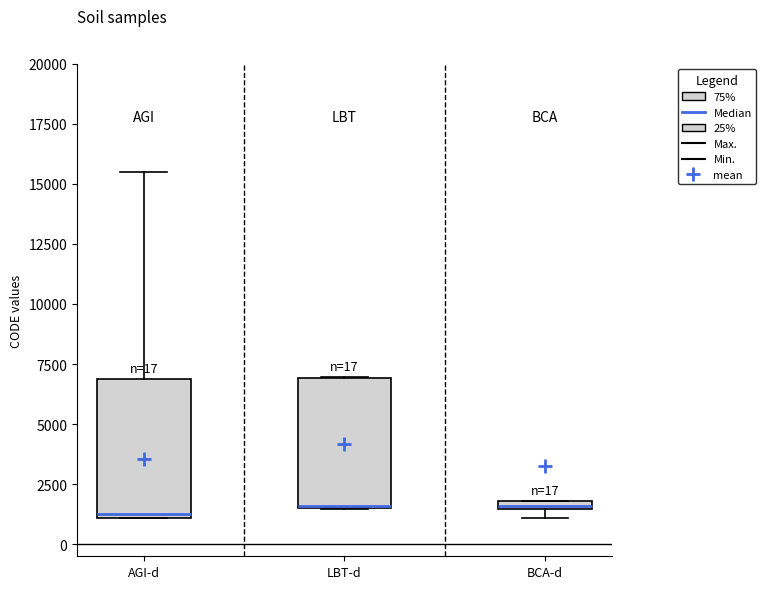

Where is the upper edge of the box for BCA-d on the y-axis? The values are not printed on the chart, so give them approximately, as read against the axis.

2000